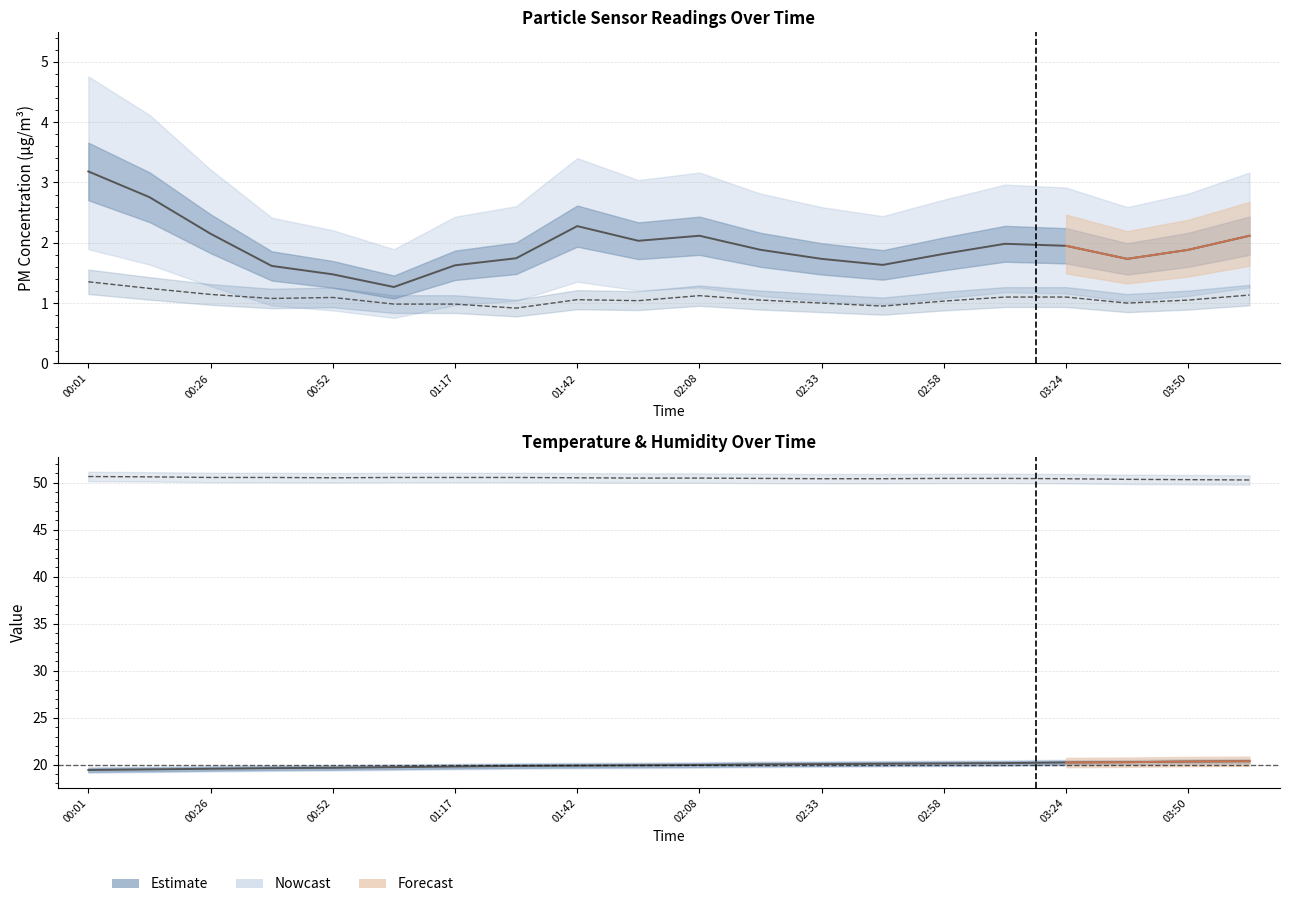

At which label does SDS_P1 reach its peak?

00:01